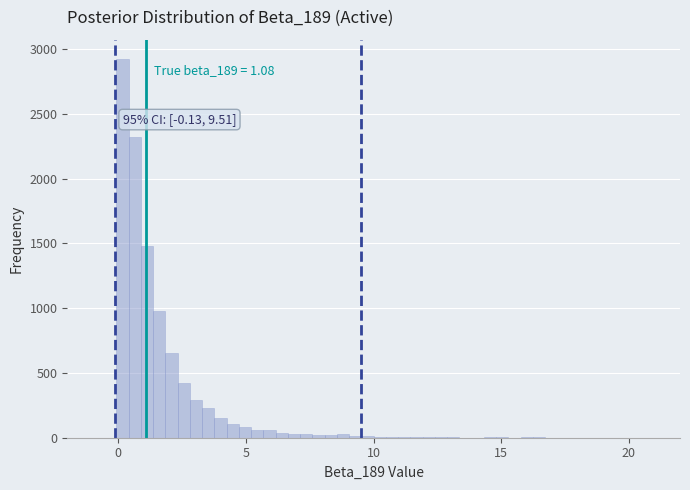

Read against the x-axis, roughly where is the centre of the tallest bar?

0.0